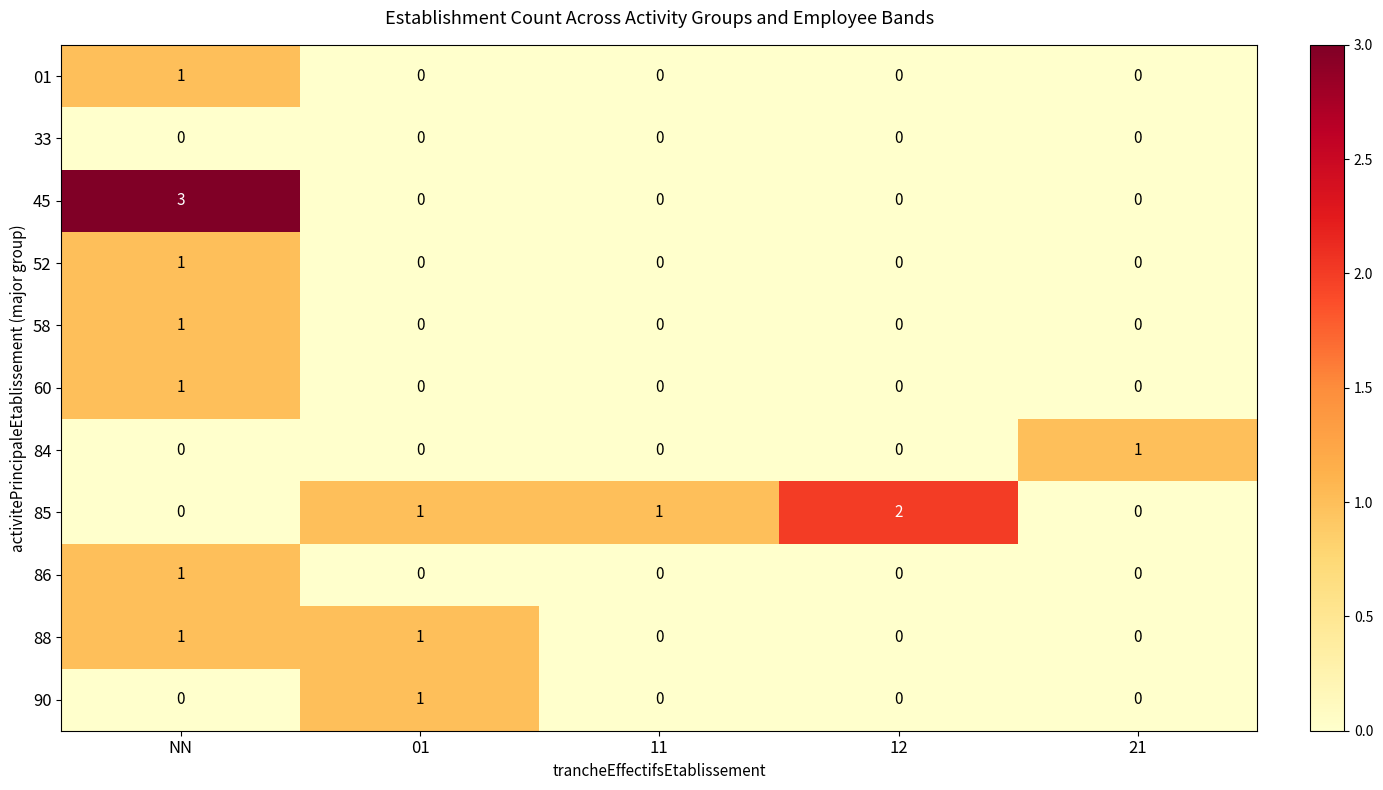

What is the total value across all series at 01?

3